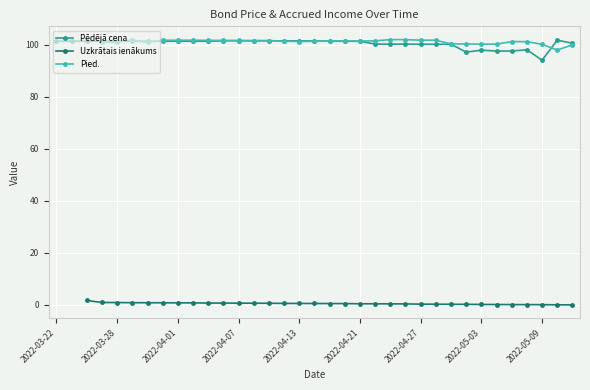

Read the Pēdējā cena value at 2022-04-27.

100.1